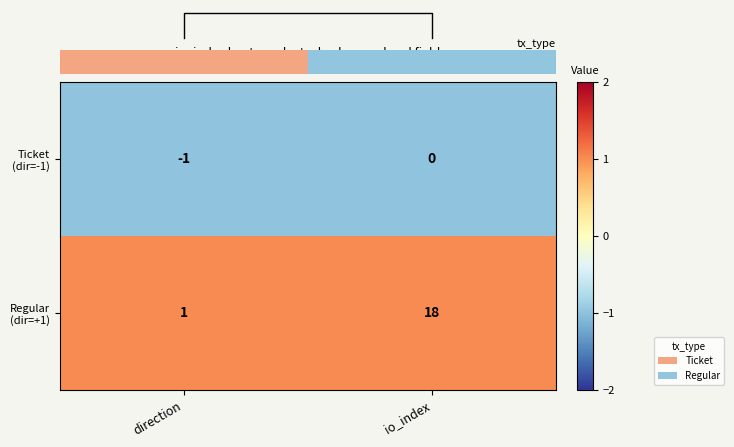

What is the minimum value for Ticket (dir=-1)?

-1